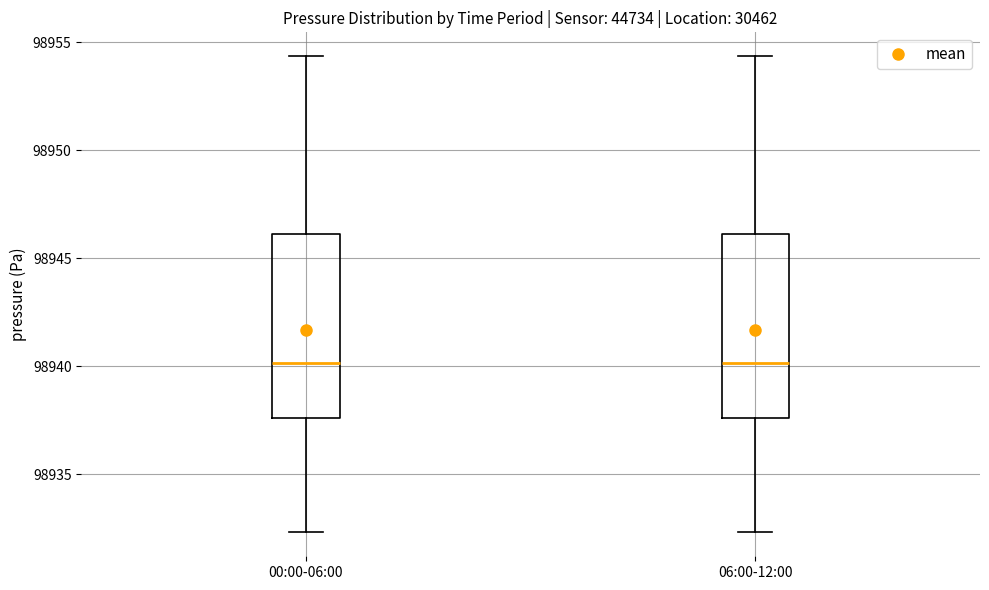

Reading left to right, transcribe this box plot: for each box, give where its median line is, the range the box spans, and where its two whiskers end, as read against the y-axis. The values are not printed on the chart, so give them approximately, as read against the axis.

00:00-06:00: median 98940.0, box 98937.5 to 98946.0, whiskers 98932.5 to 98954.5
06:00-12:00: median 98940.0, box 98937.5 to 98946.0, whiskers 98932.5 to 98954.5